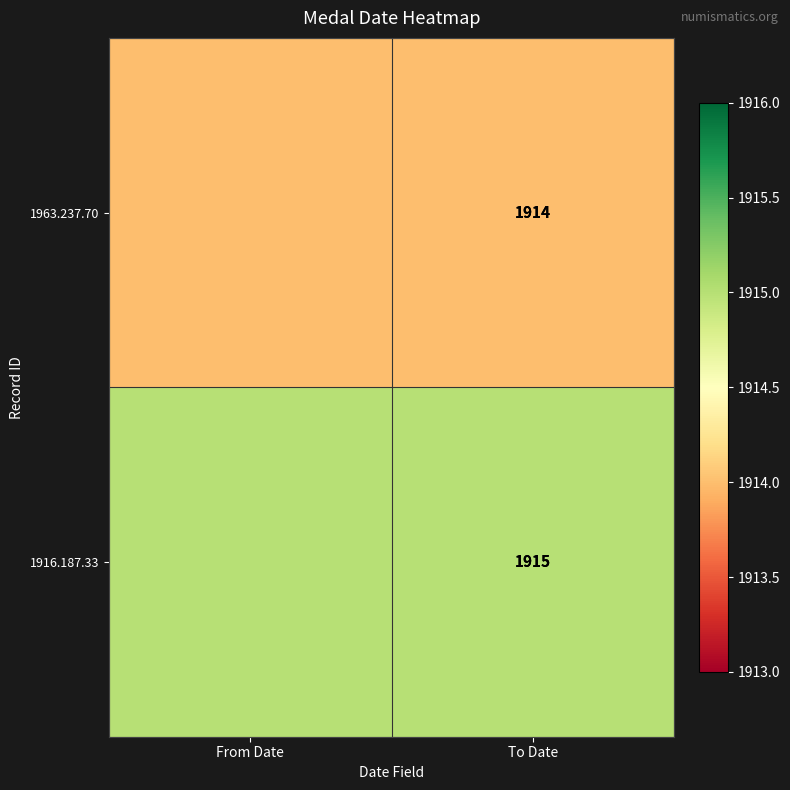

At To Date, list the series in order from largest to smallest.

1916.187.33, 1963.237.70